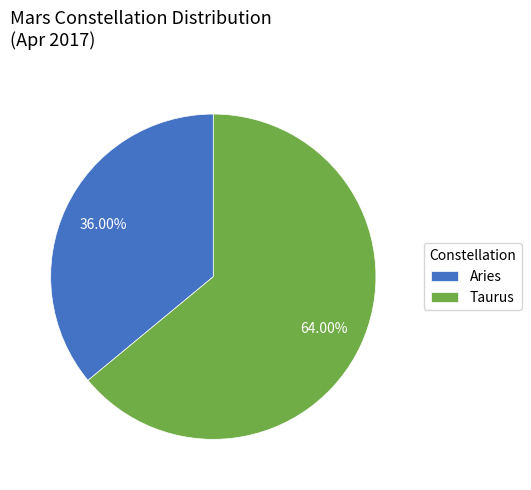

What is the ratio of the value at Aries to the value at Taurus?

0.6